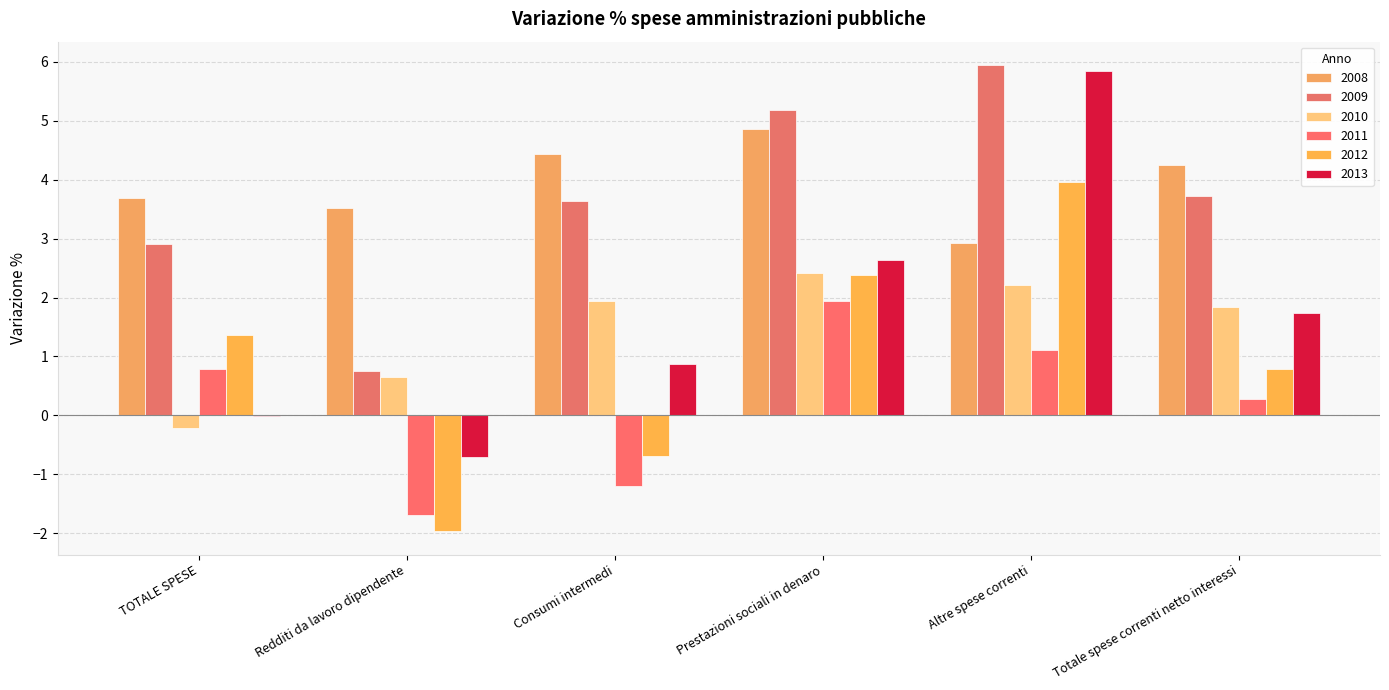

List the series in order of their peak value, lowest first.

2011, 2010, 2012, 2008, 2013, 2009